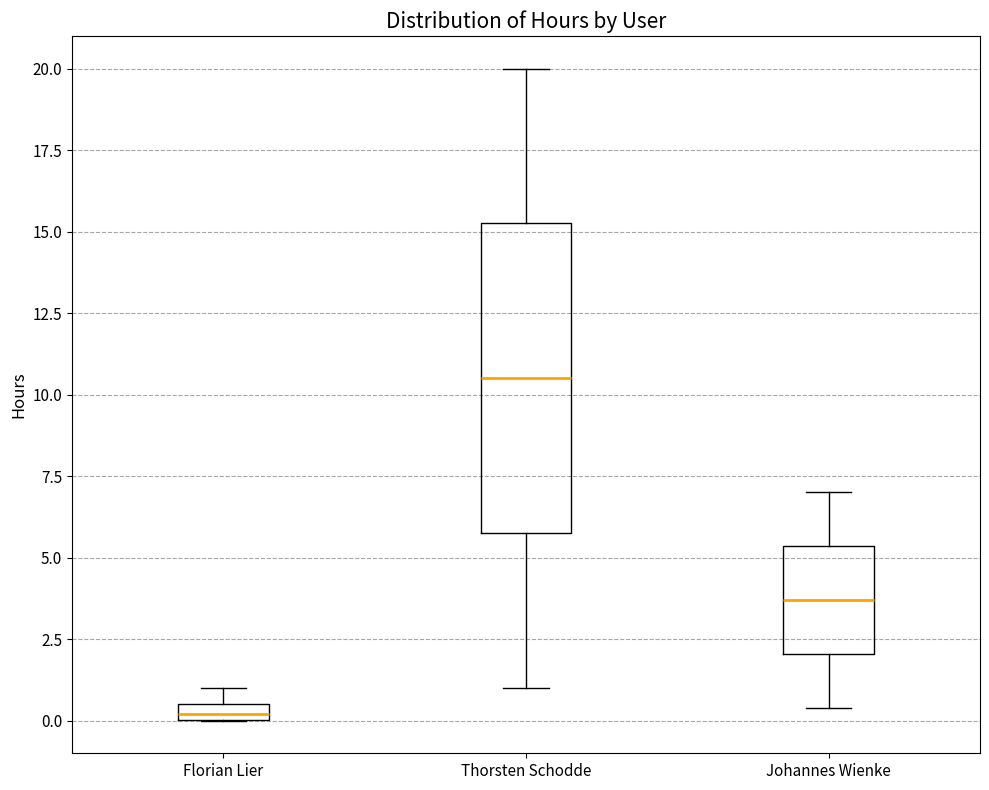

Which box is the tallest, from its lower edge to its upper edge?

Thorsten Schodde